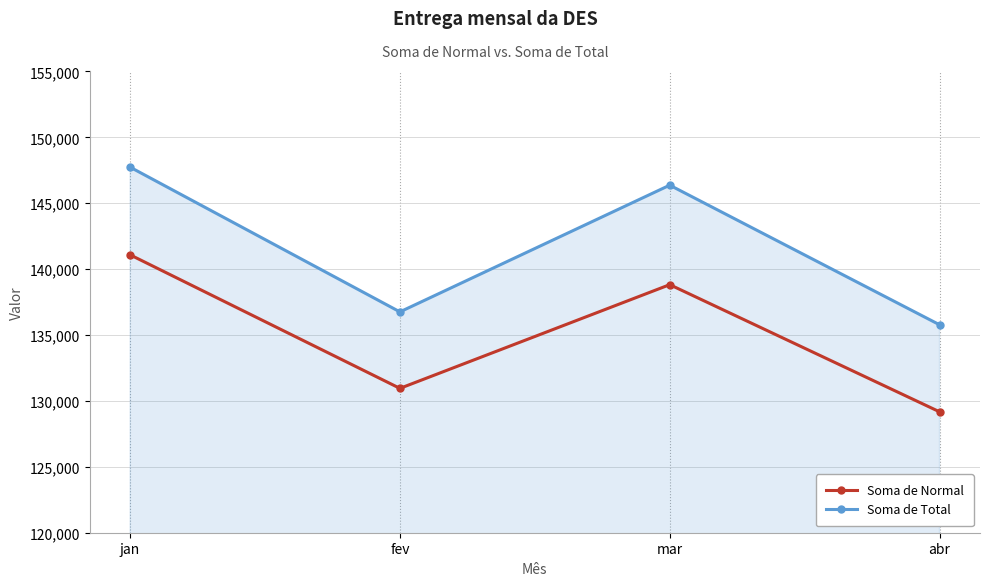

Which series changed the most between fev and abr?

Soma de Normal